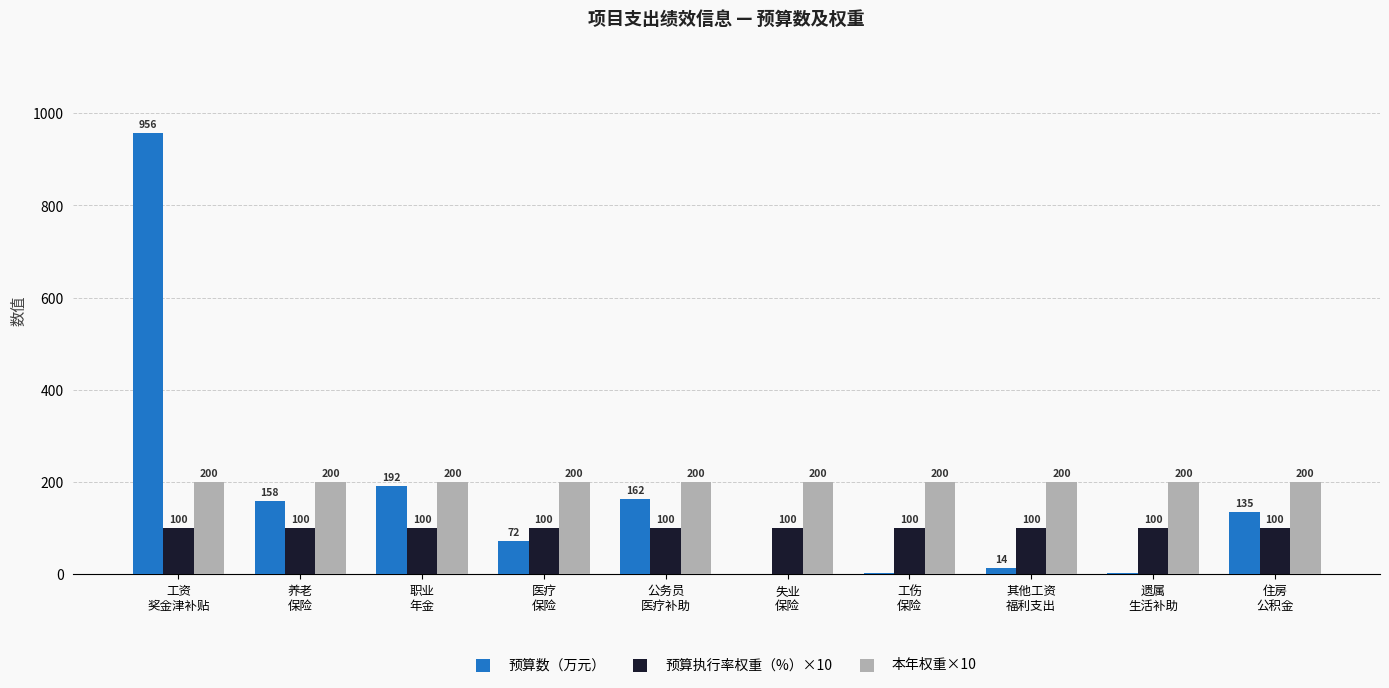

Are the bars grouped side by side (vs. stacked)?

Yes